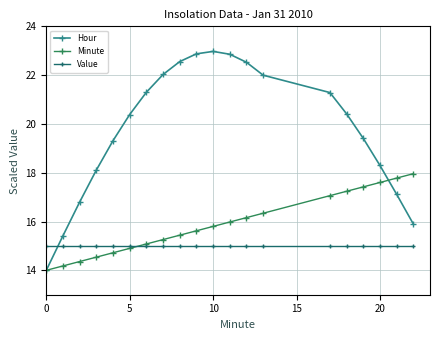

After their last crossing, which series has the higher values: Hour or Value?

Hour